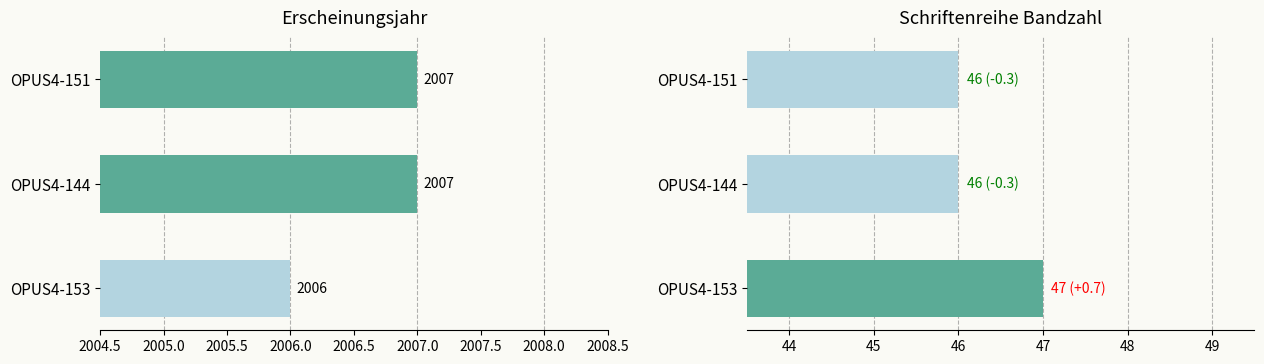

The value of Erscheinungsjahr at OPUS4-144 is 3031. True or false?

False